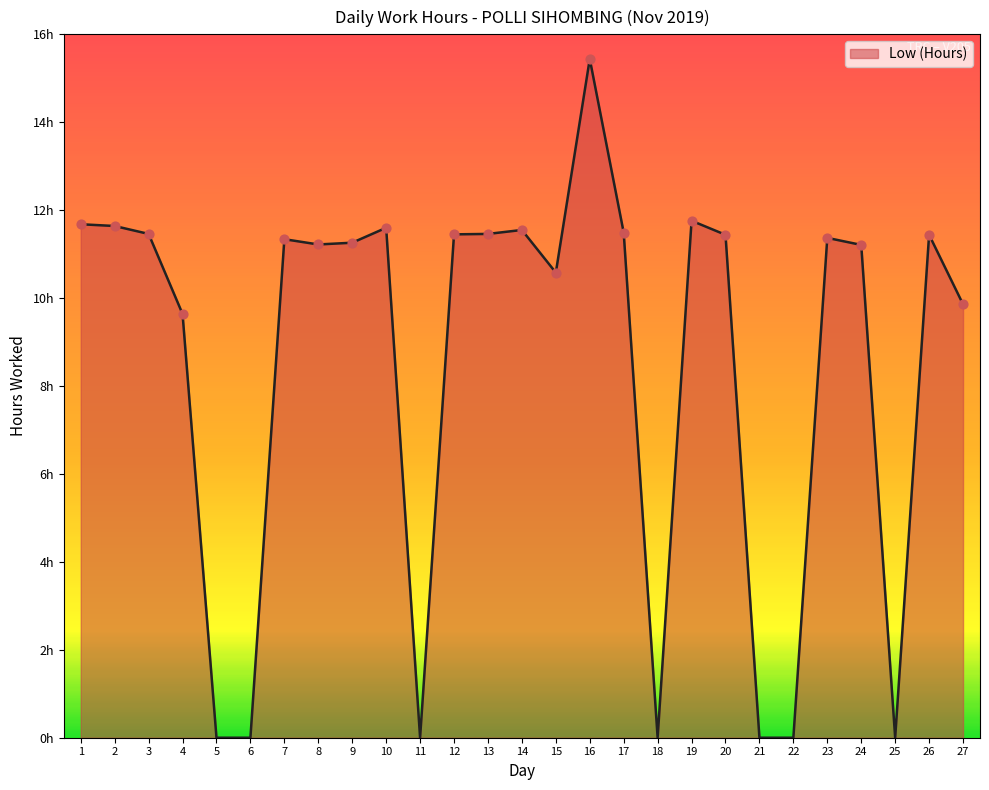

Which has a higher value, 16 or 3?

16